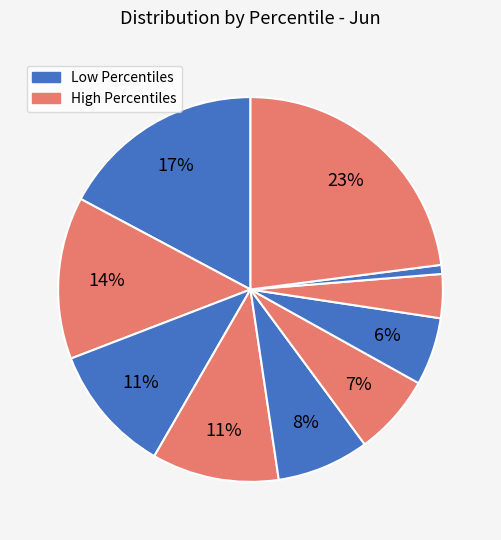

How many slices are in this pie chart?

10